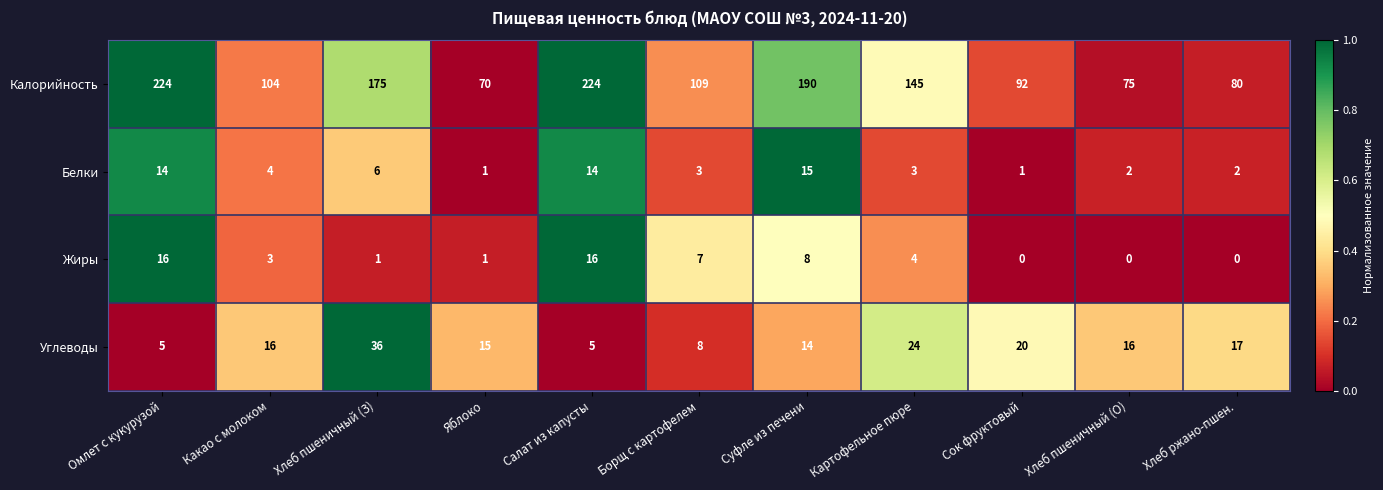

Is it true that Калорийность equals 210 at Картофельное пюре?

False